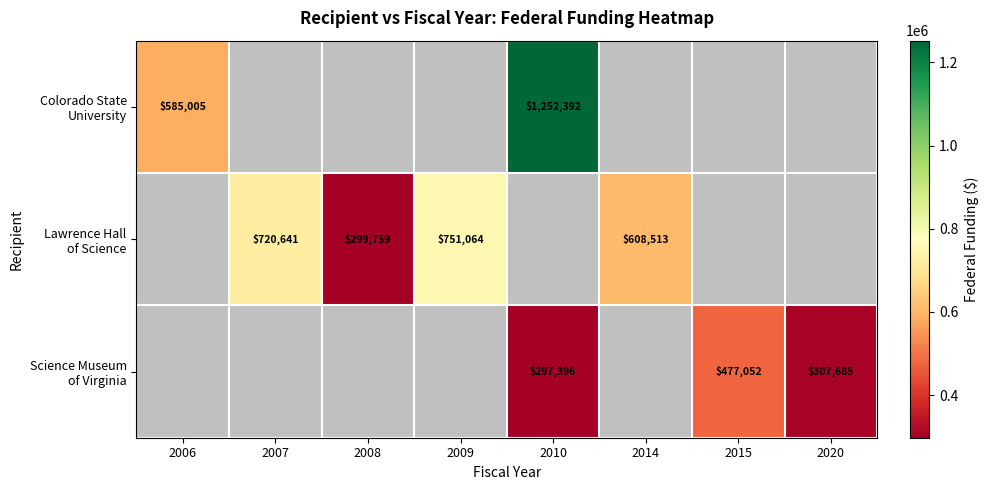

At how many categories does at least one series exceed 548520?

5